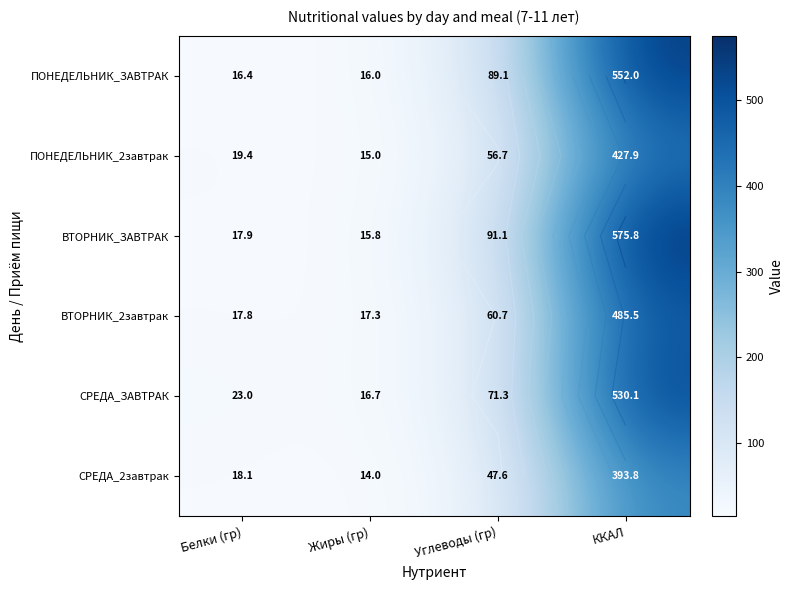

Is it true that СРЕДА_ЗАВТРАК equals 127.6 at Углеводы (гр)?

False